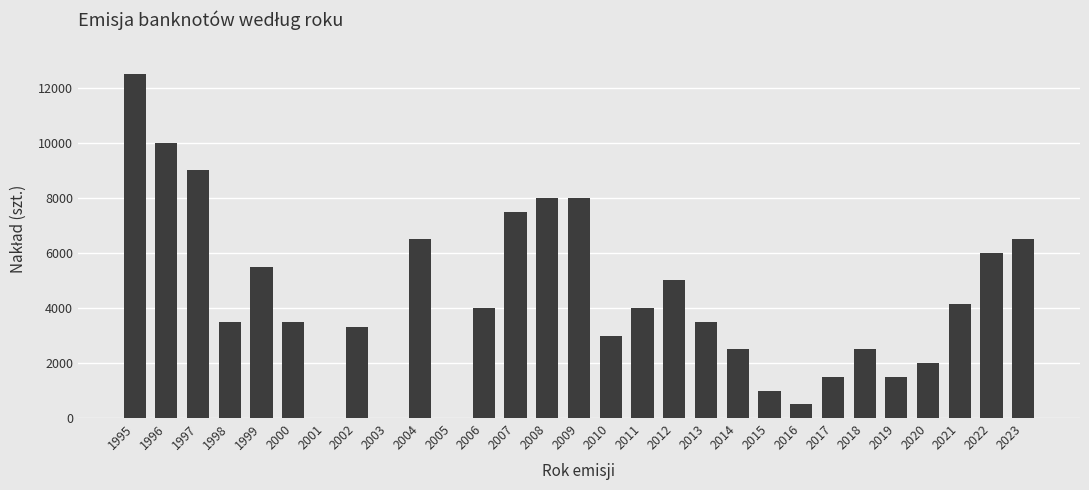

True or false: the data shows 3500 at 2013.

True